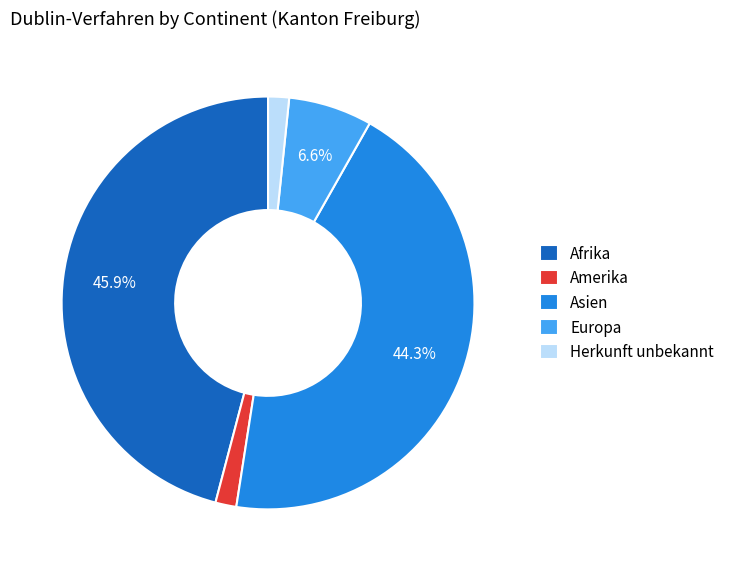

What percentage is NOT represented by Asien?

55.7%